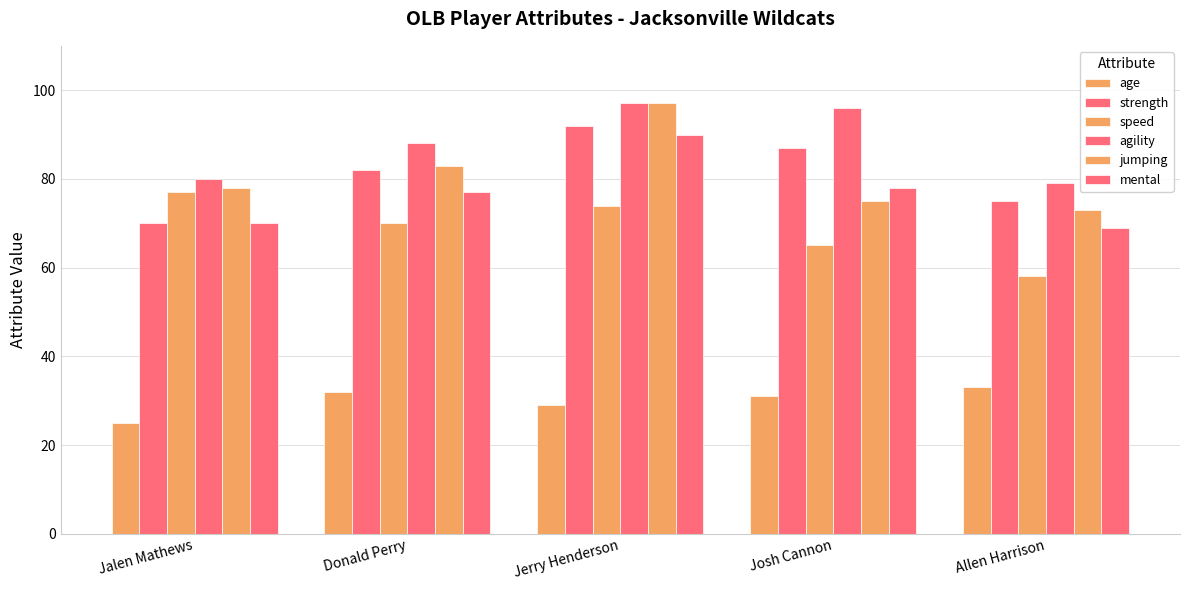

At which category does the chart reach its minimum across all series?

Jalen Mathews